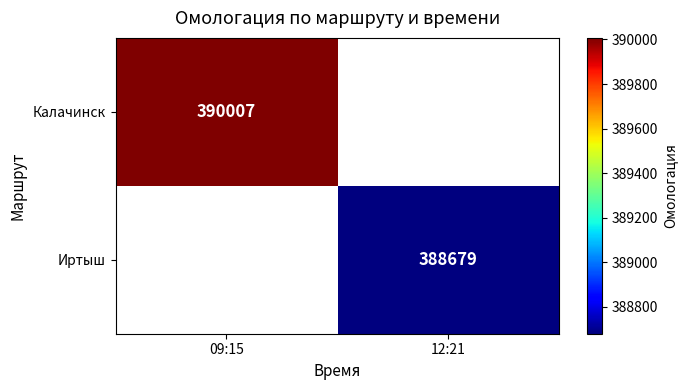

Is it true that Иртыш equals 388679 at 12:21?

True